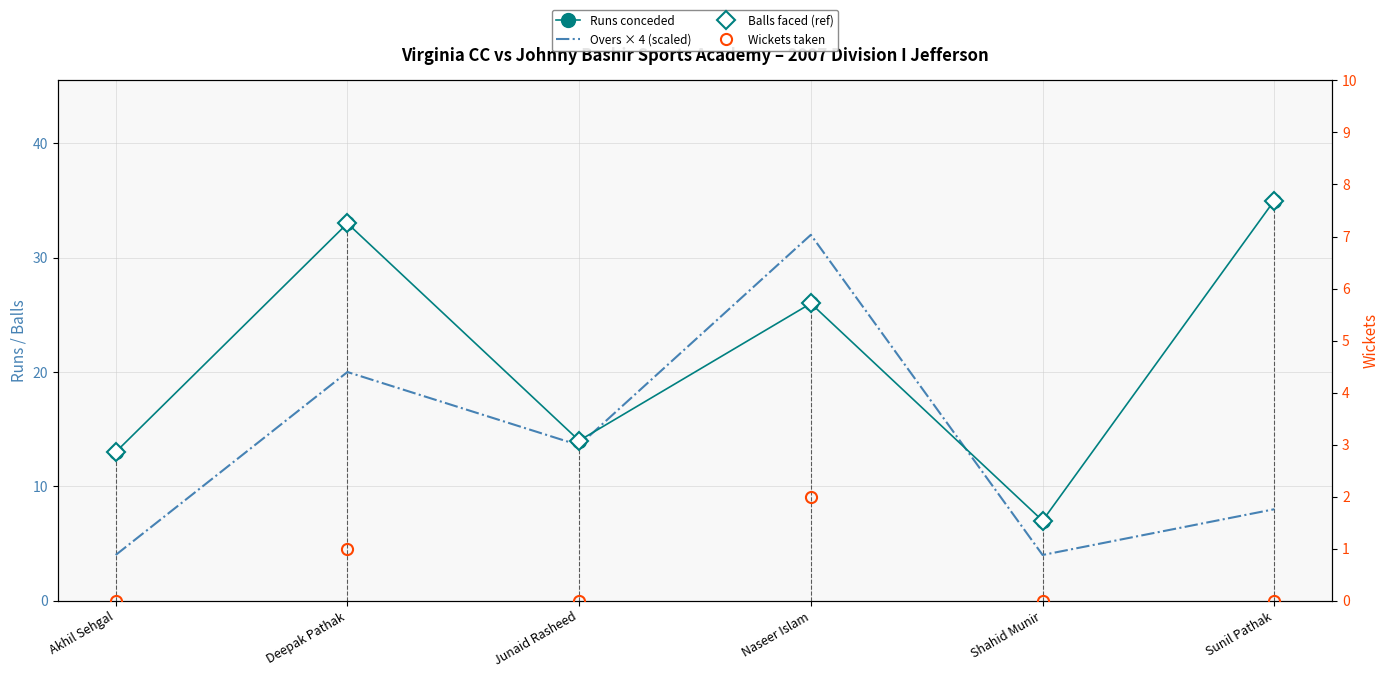

Between Akhil Sehgal and Sunil Pathak, which series saw the biggest shift?

Runs conceded